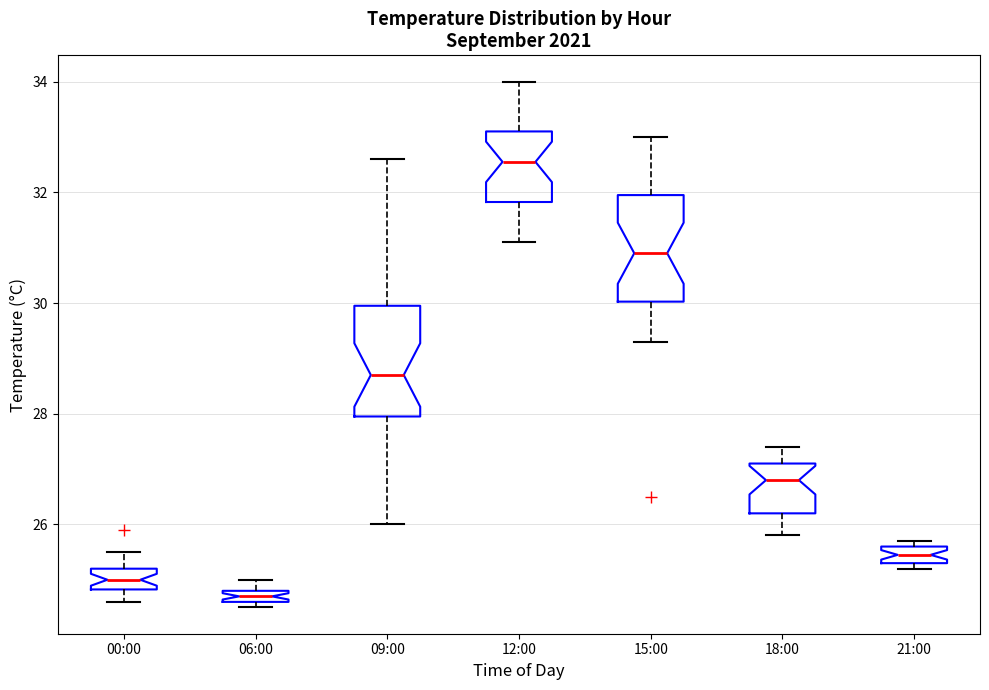

Which box has the highest median line?

12:00